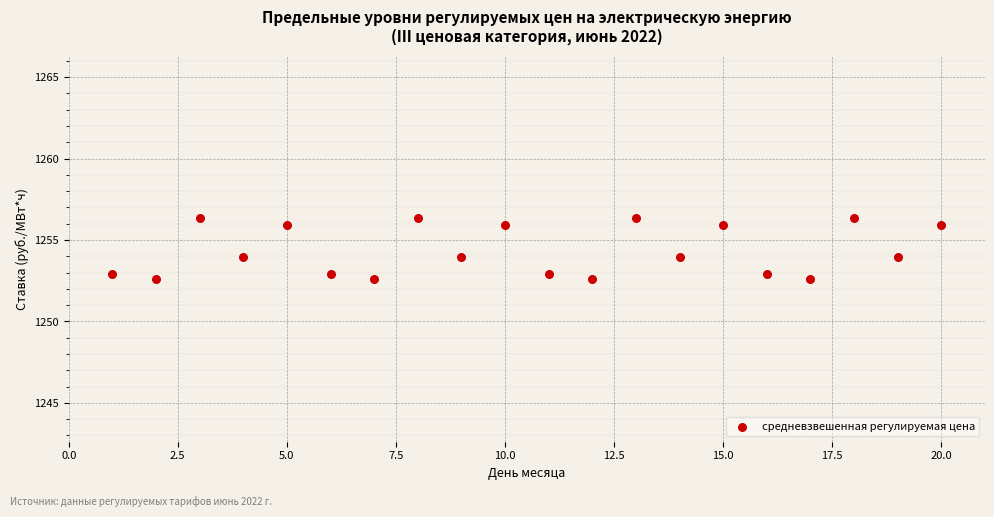

What is the range of Y values (max minus min)?

3.7